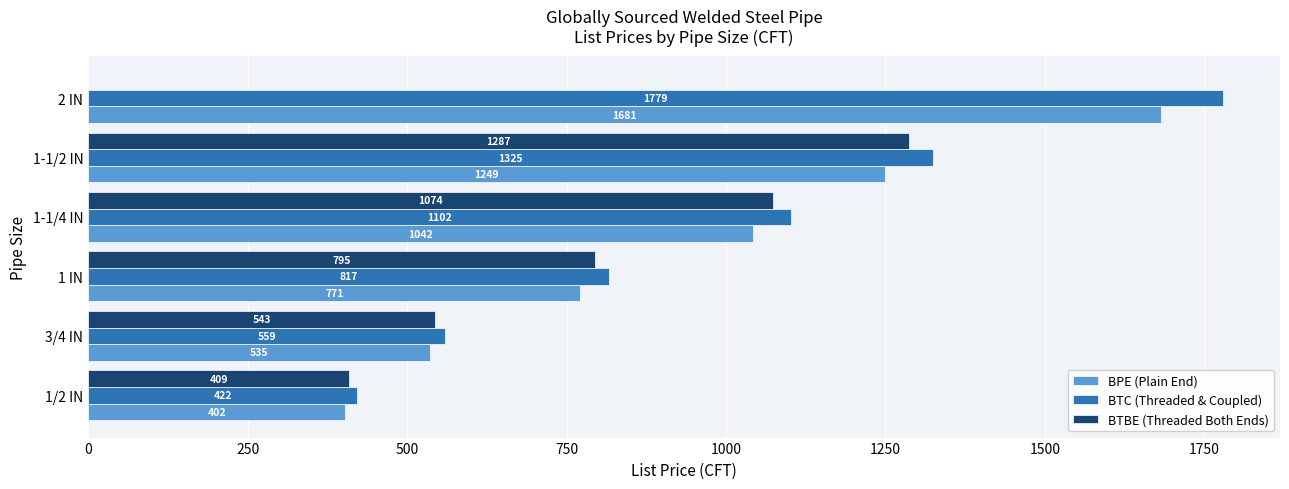

Between 1/2 IN and 3/4 IN, which series saw the biggest shift?

BTC (Threaded & Coupled)